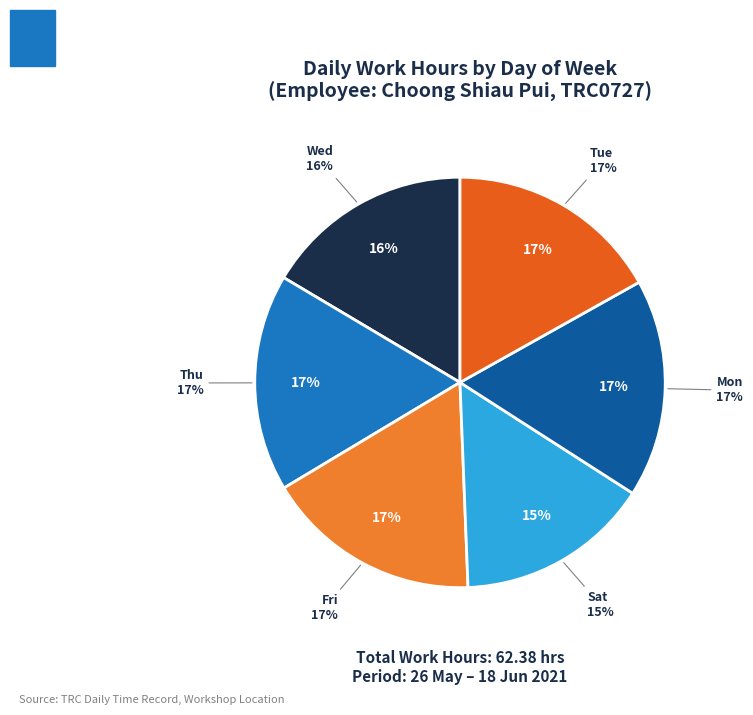

Does Wed account for over 50% of the chart?

No